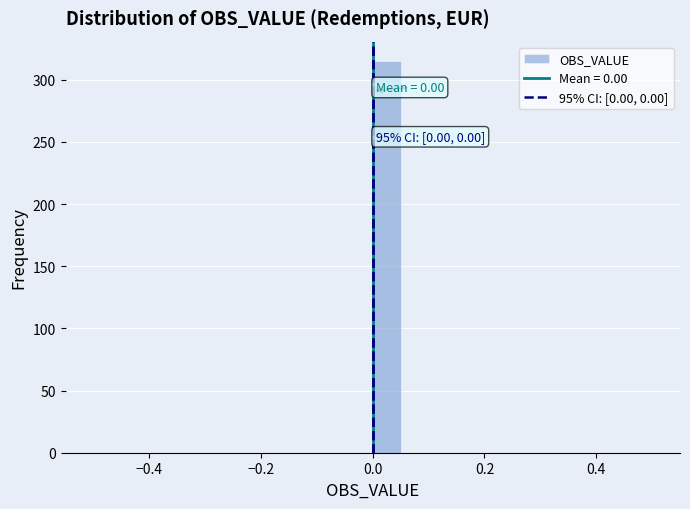

Read against the x-axis, roughly where is the centre of the tallest bar?

0.02